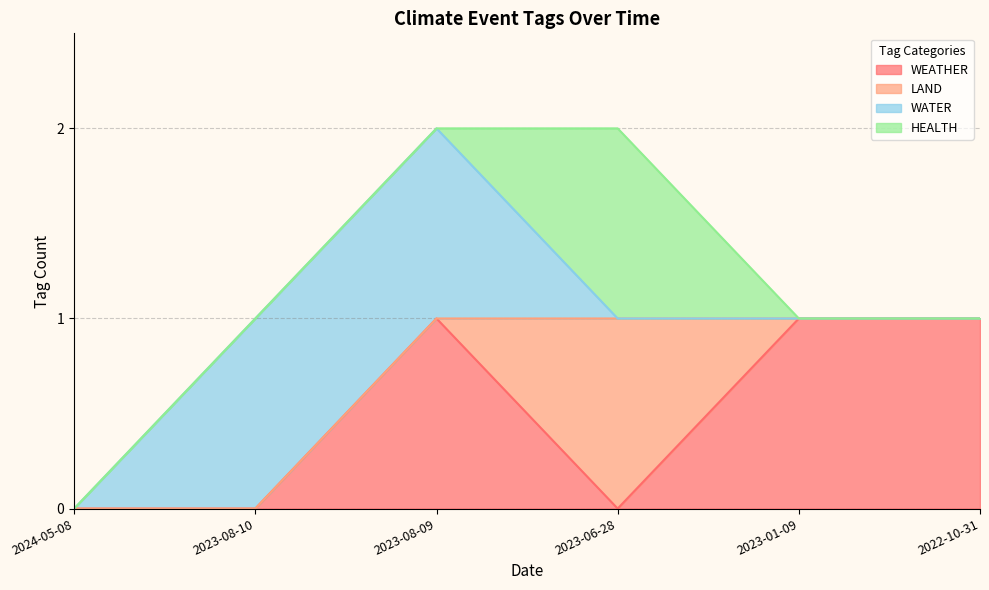

True or false: WATER has more than 0 interior local peaks.

False